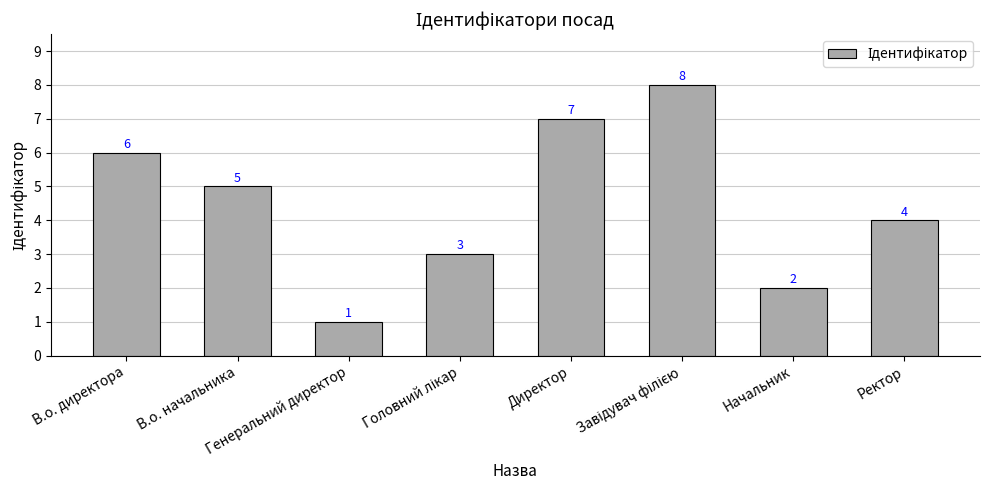

How many distinct data groups are displayed?

1